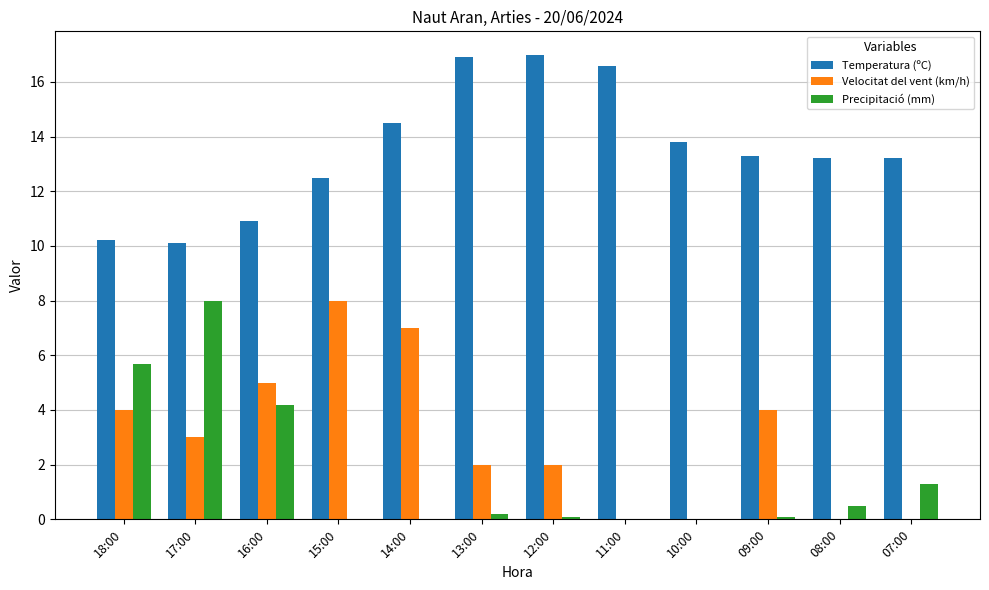

Which series has the largest total across all categories?

Temperatura (ºC)